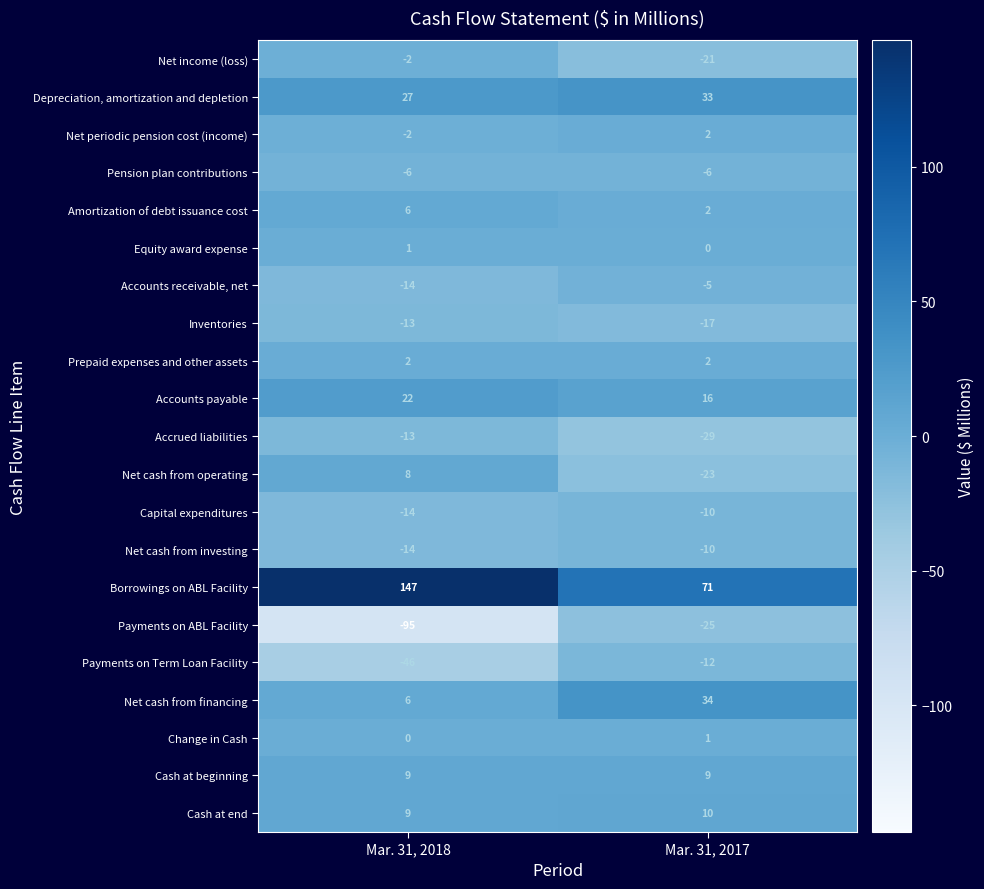

Which category has the lowest value across all series?

Mar. 31, 2018